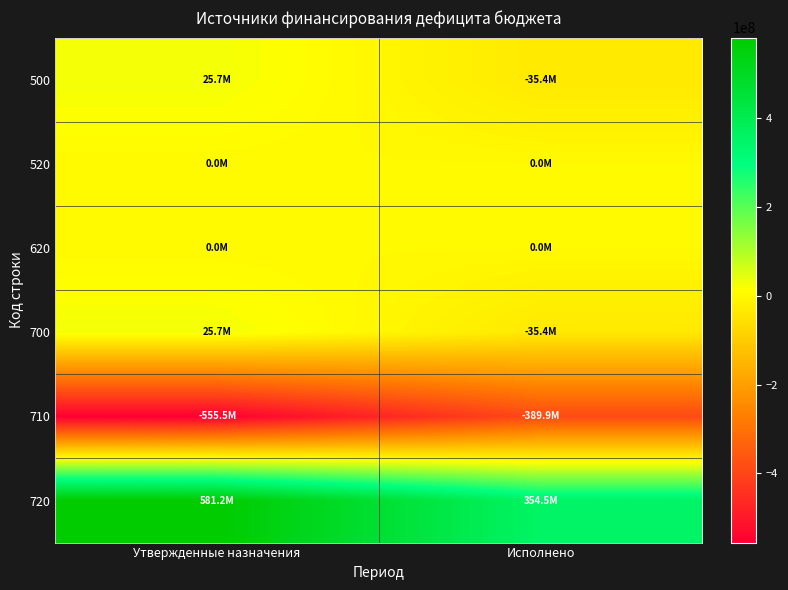

Between Исполнено and Утвержденные назначения, which is larger?

Утвержденные назначения